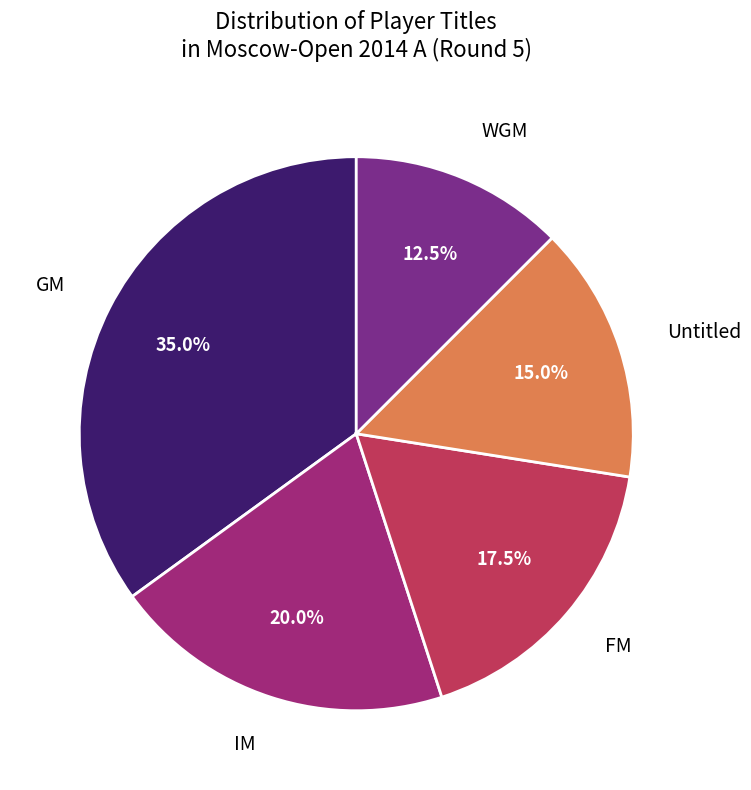

Is there any slice that represents more than half of the pie?

No